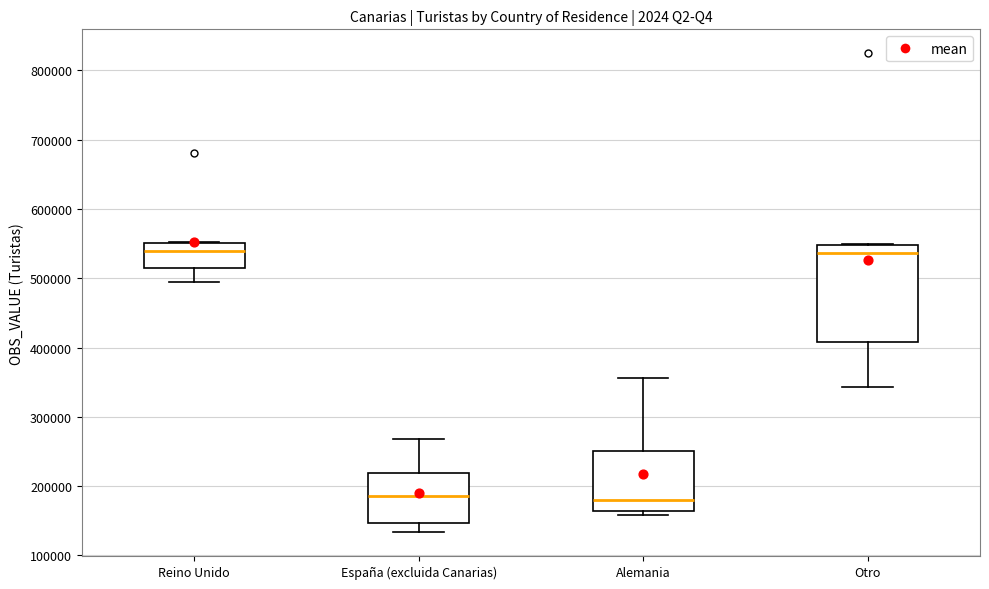

Reading left to right, read every box against the y-axis: the position of its median line, the range the box covers, and the ends of its whiskers. The values are not printed on the chart, so give them approximately, as read against the axis.

Reino Unido: median 540000, box 520000 to 550000, whiskers 500000 to 550000
España (excluida Canarias): median 190000, box 150000 to 220000, whiskers 130000 to 270000
Alemania: median 180000, box 160000 to 250000, whiskers 160000 (just below the box's lower edge) to 360000
Otro: median 540000, box 410000 to 550000, whiskers 340000 to 550000